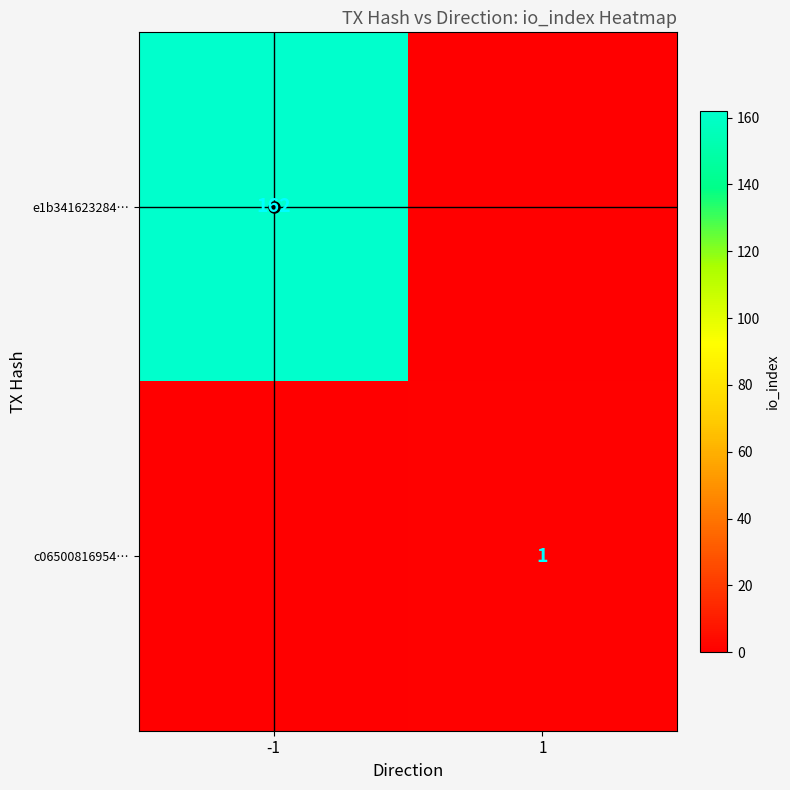

The value of e1b341623284… at -1 is 162. True or false?

True